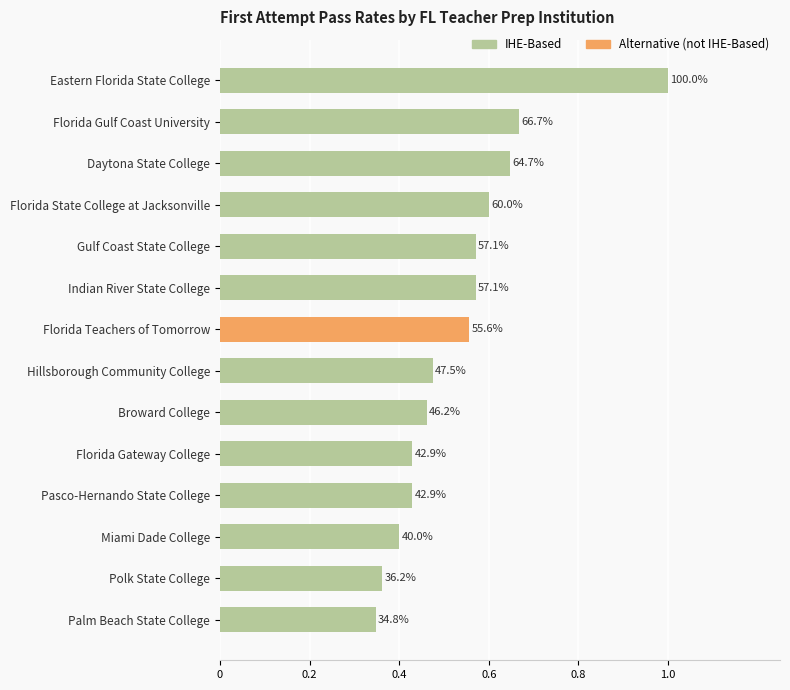

Does the chart contain any negative values?

No